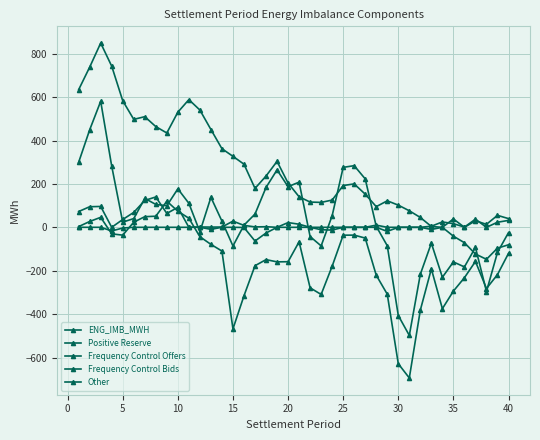

How many series are shown in this chart?

5